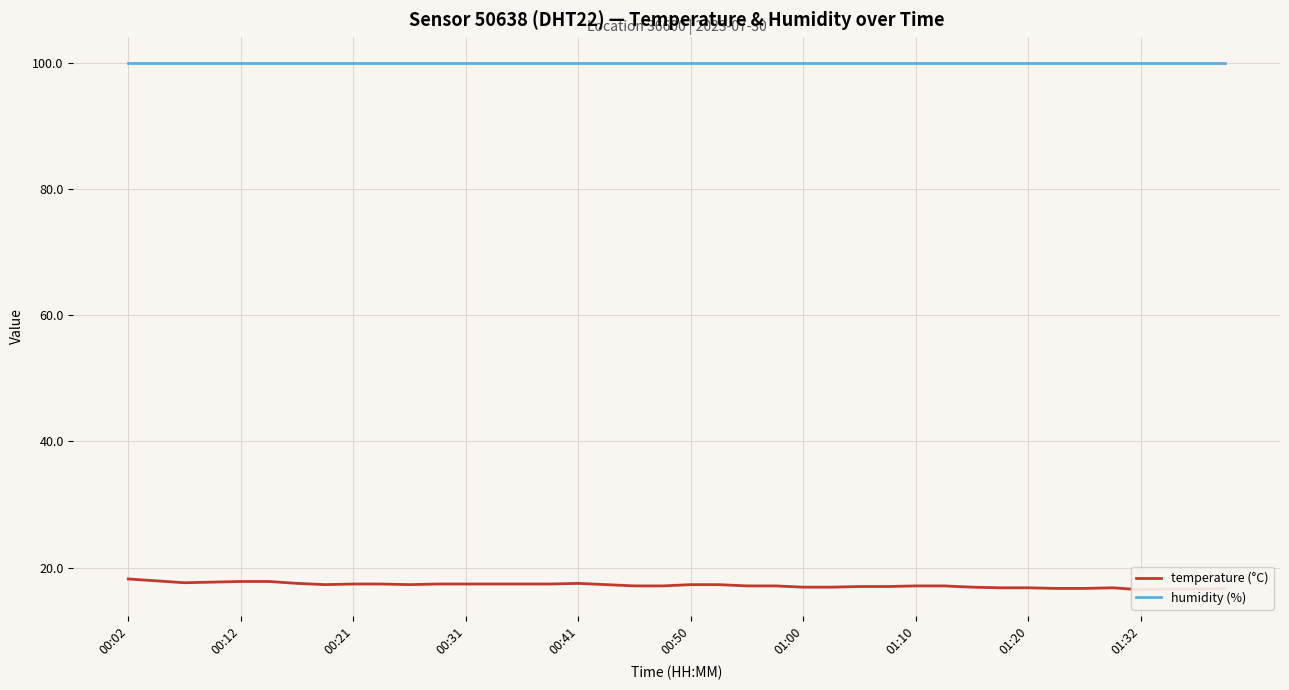

True or false: humidity (%) and temperature (°C) intersect in this chart.

False